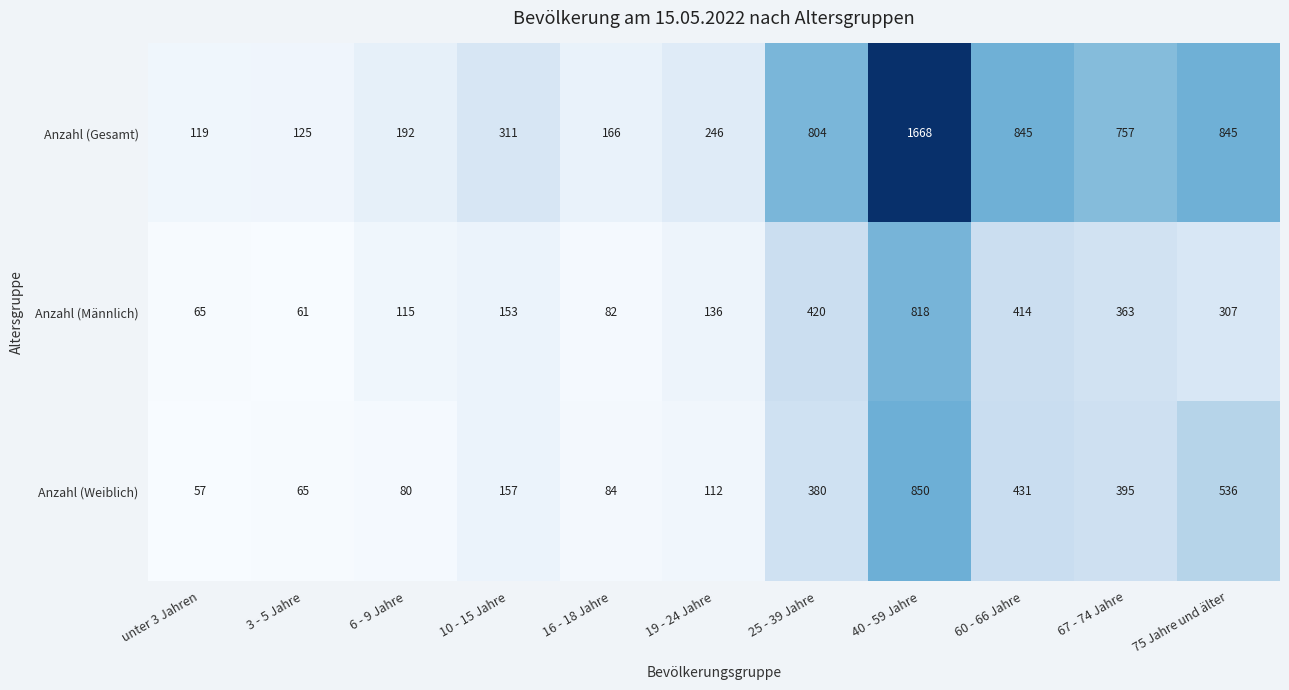

Rank the series at 25 - 39 Jahre from highest to lowest value.

Anzahl (Gesamt), Anzahl (Männlich), Anzahl (Weiblich)